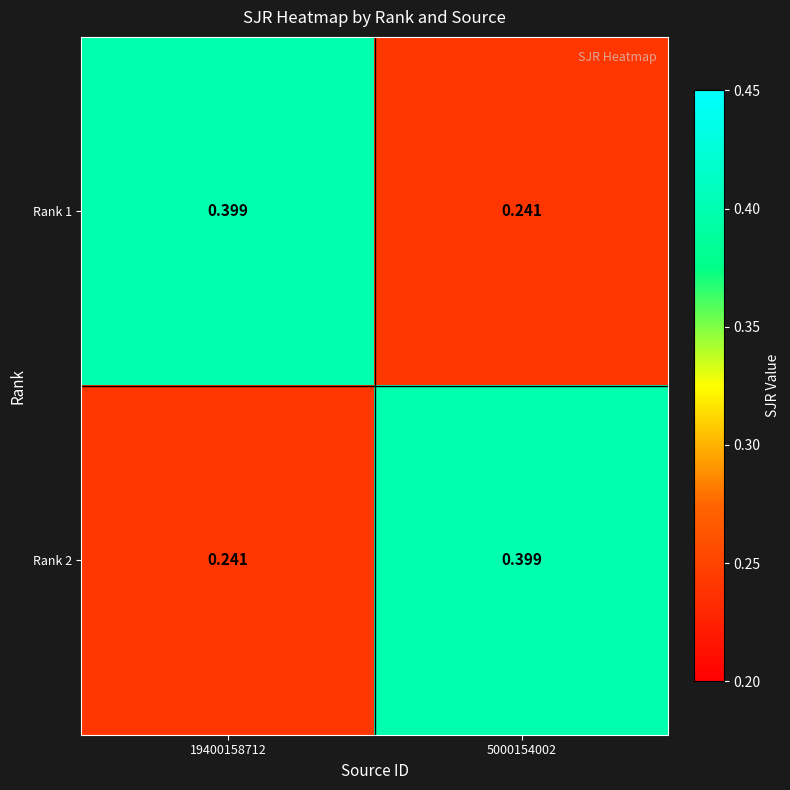

Is the value of Rank 1 at 5000154002 greater than the value of Rank 2 at 5000154002?

No